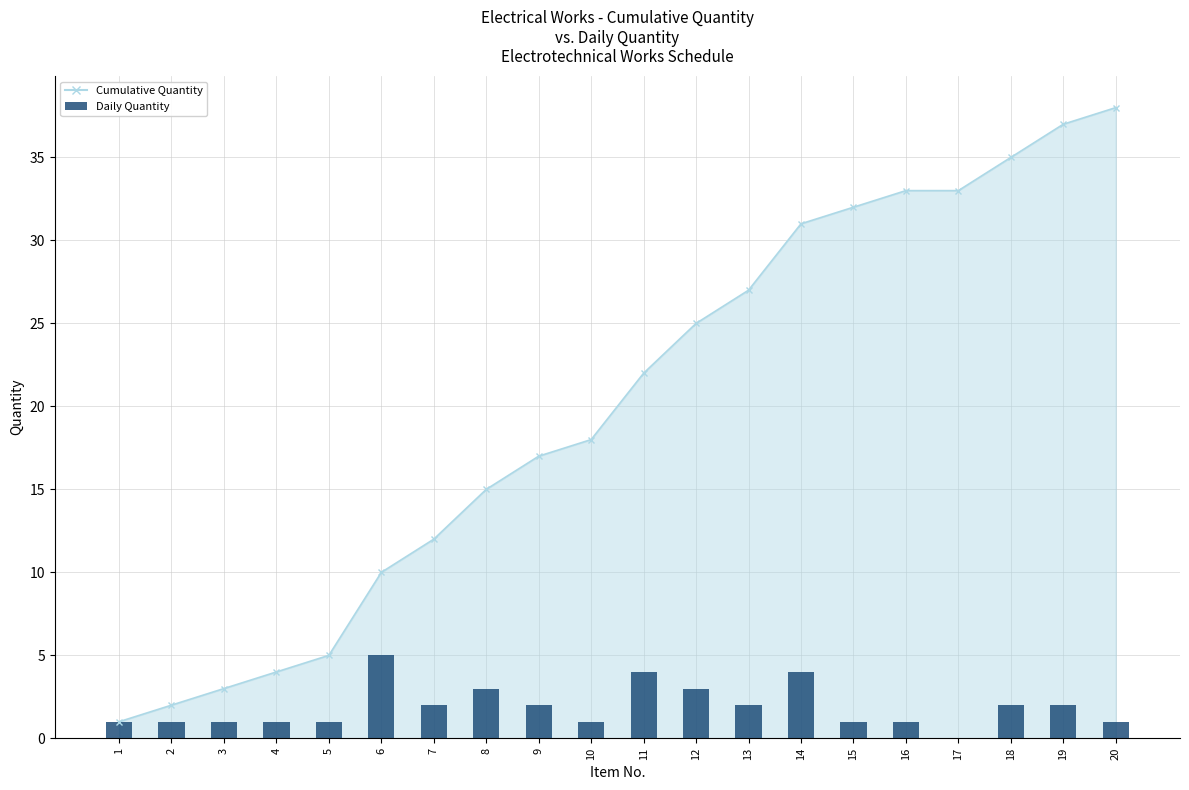

What is the highest value of the Daily Quantity series?

5